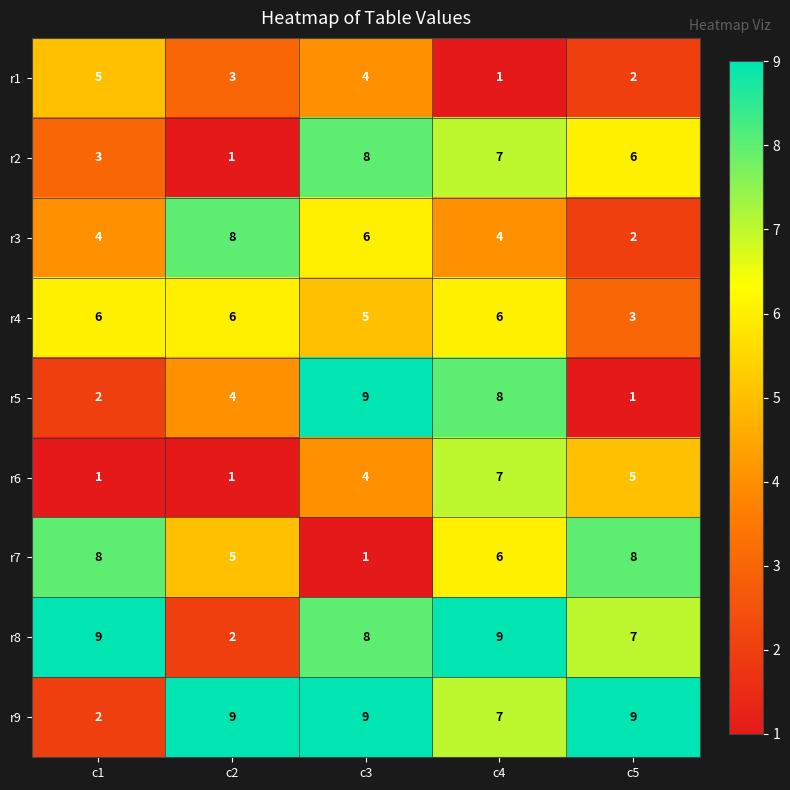

Which series has the largest total across all categories?

r9